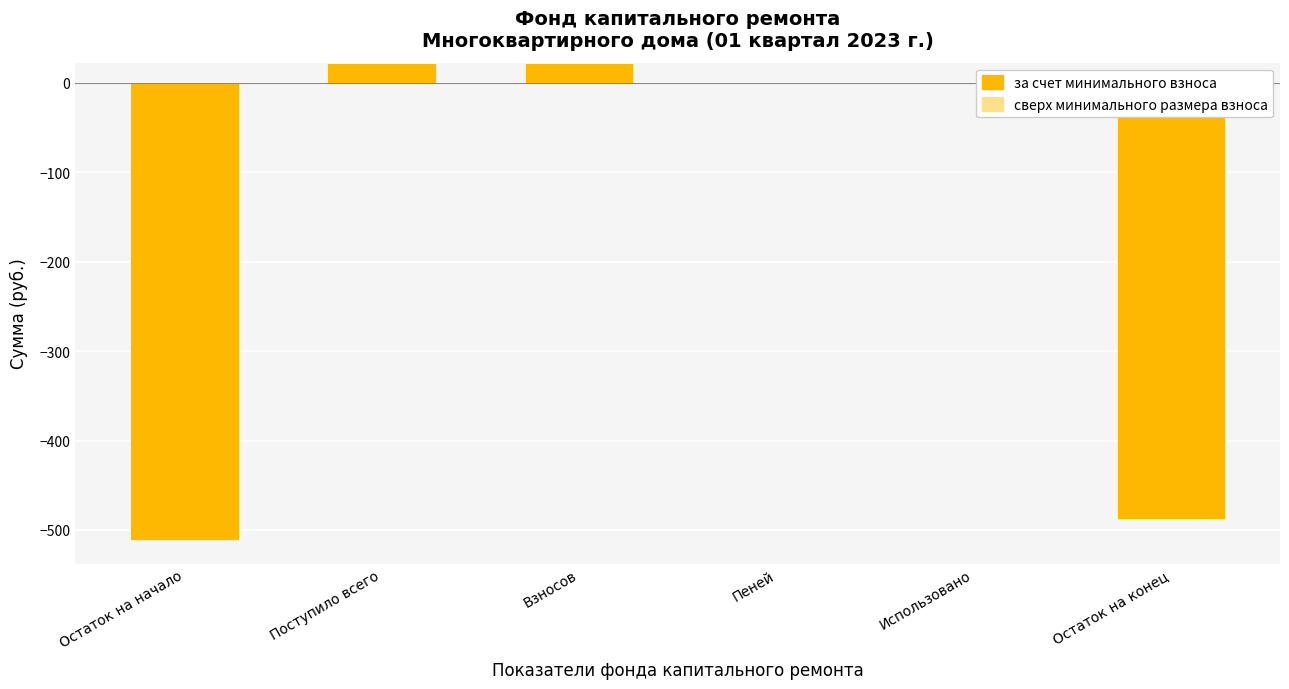

The value at Остаток на начало is -917.9. True or false?

False